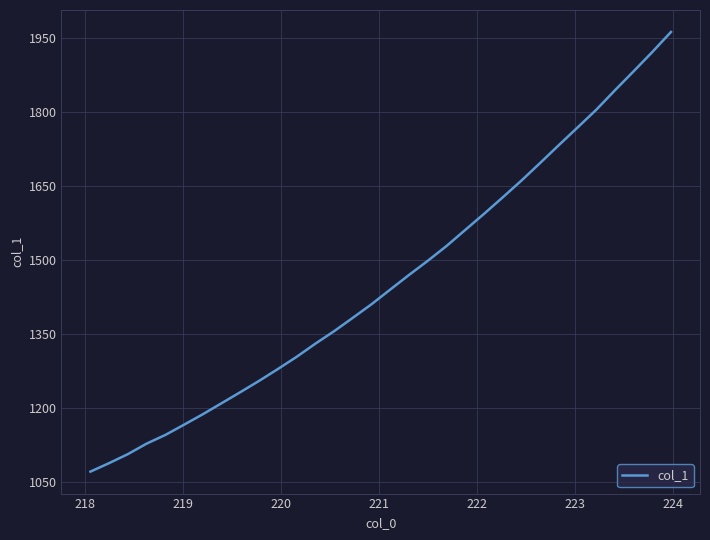

What is the difference between the maximum and minimum values?

890.6